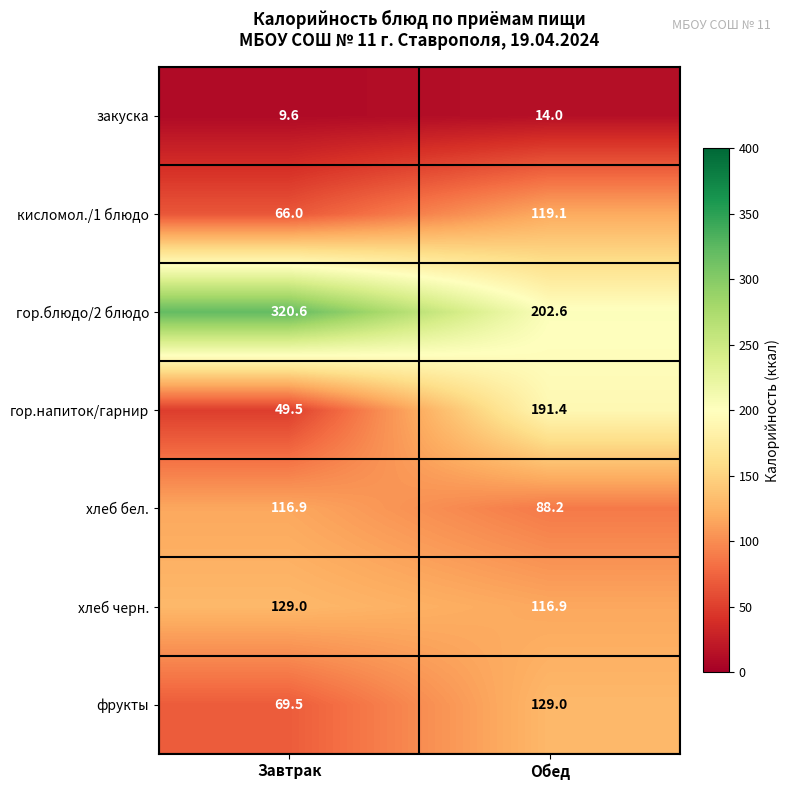

List the labels in order of хлеб черн. value, smallest first.

Обед, Завтрак